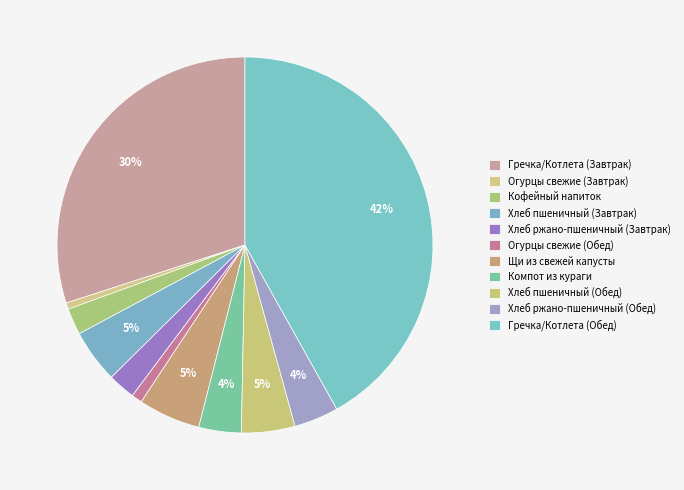

Which has a higher value, Щи из свежей капусты or Гречка/Котлета (Завтрак)?

Гречка/Котлета (Завтрак)